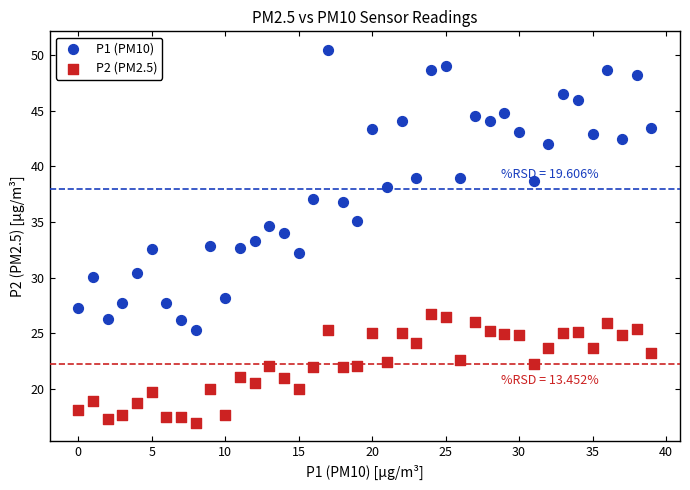

Which series reaches the maximum Y coordinate?

P1 (PM10)